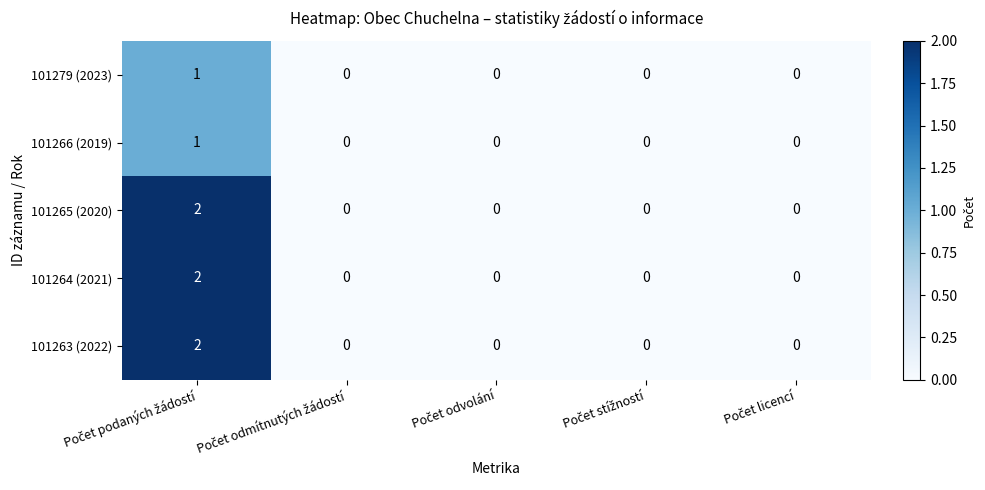

How many values in the 101266 (2019) series exceed 0?

1